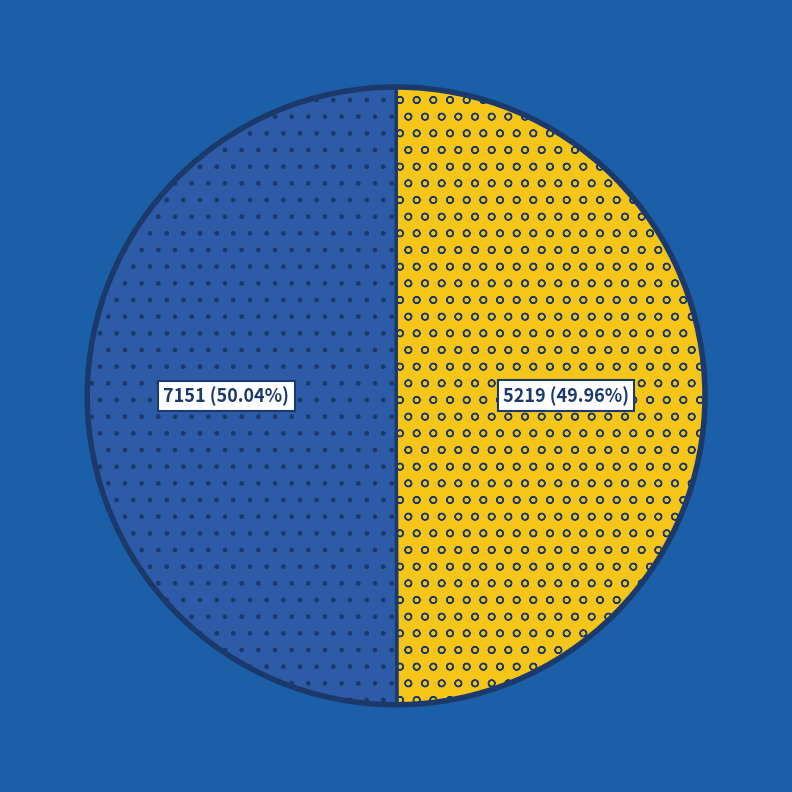

What portion of the pie excludes 7151?

50.0%